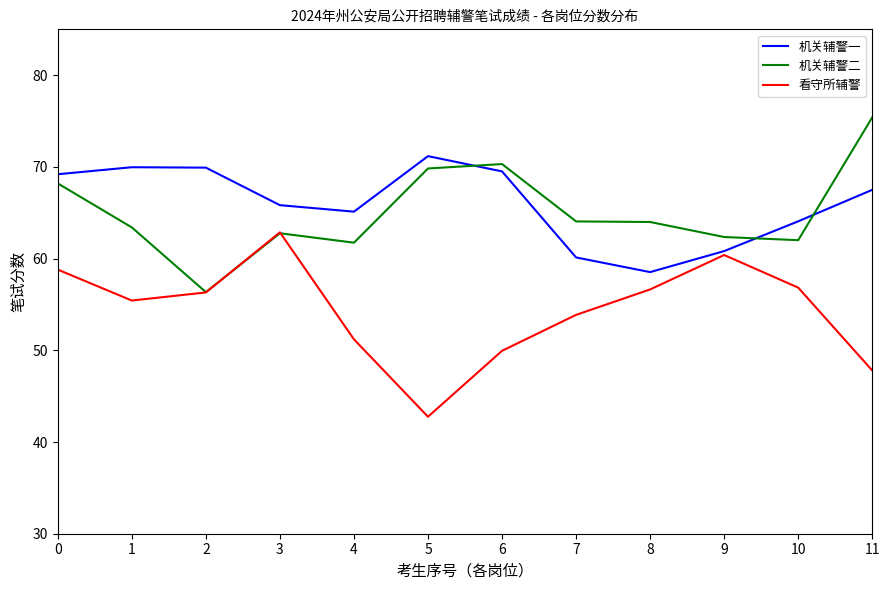

At which label does 看守所辅警 reach its peak?

3